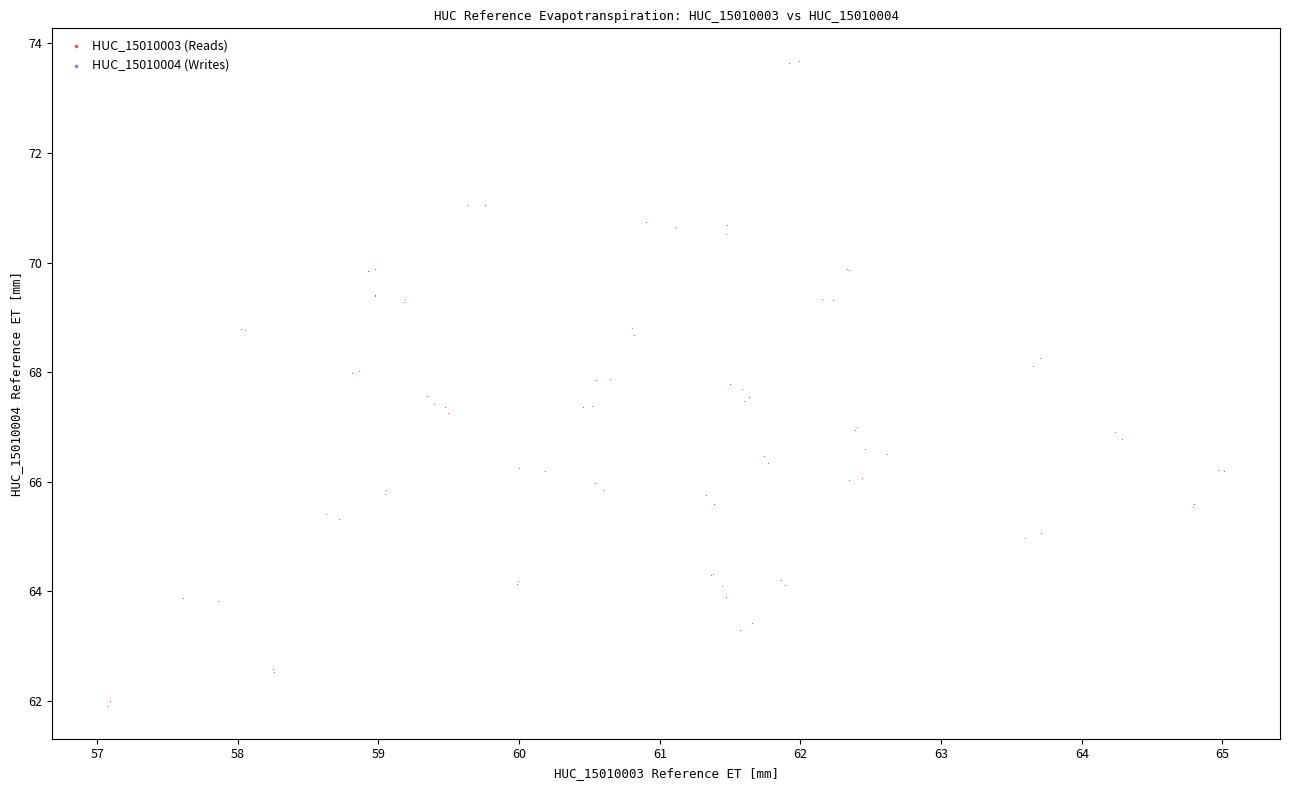

Which series has the largest Y range (max minus min)?

HUC_15010004 (Writes)